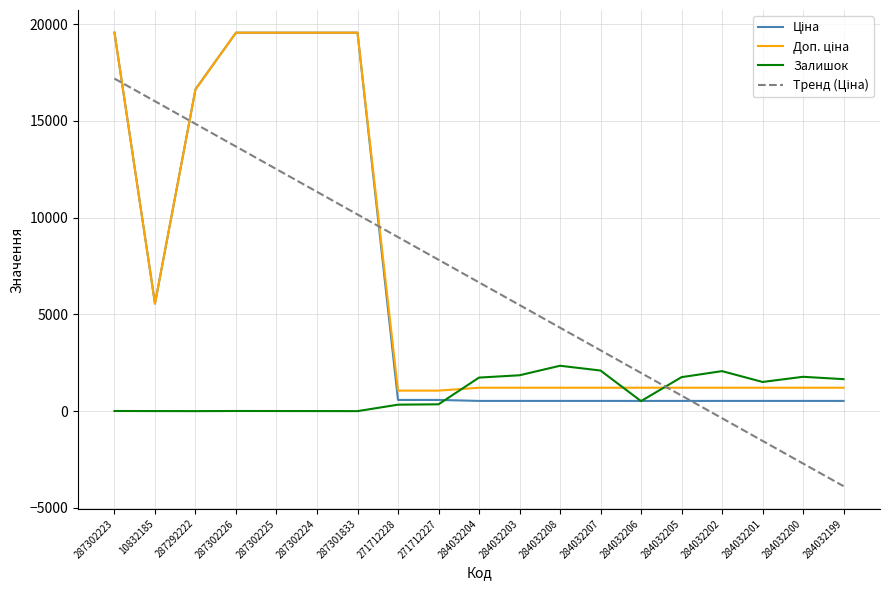

At which category is the sum across all series the highest?

287302223